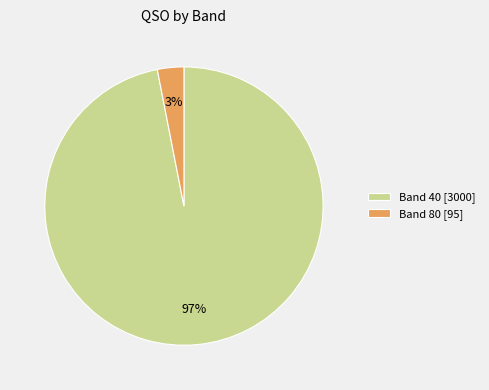

To the nearest percent, what is the difference between the largest and smallest slice percentages?

94%